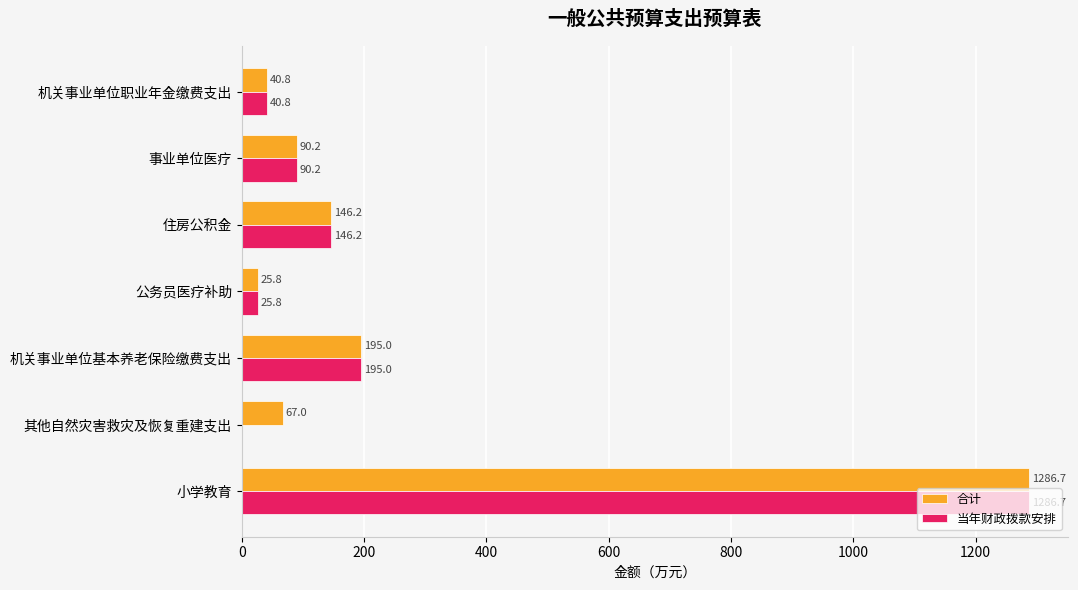

The 合计 series shows 1787.9 at 小学教育. True or false?

False